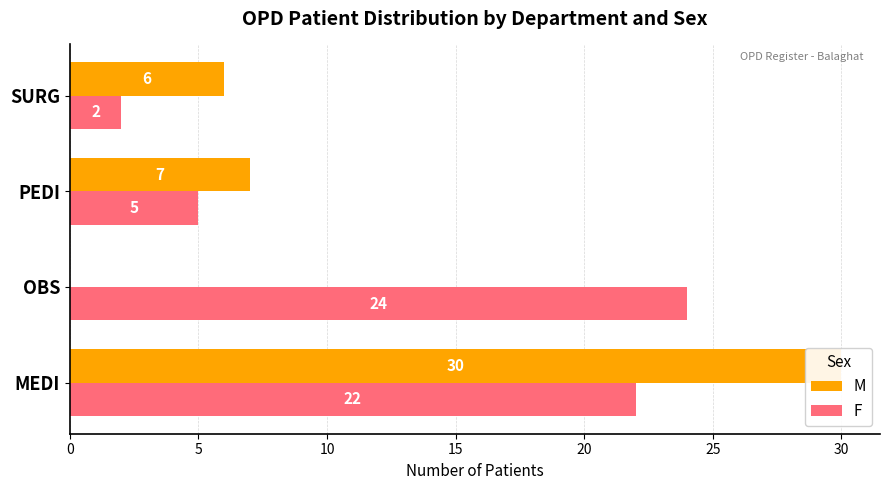

What position from the right is OBS?

3